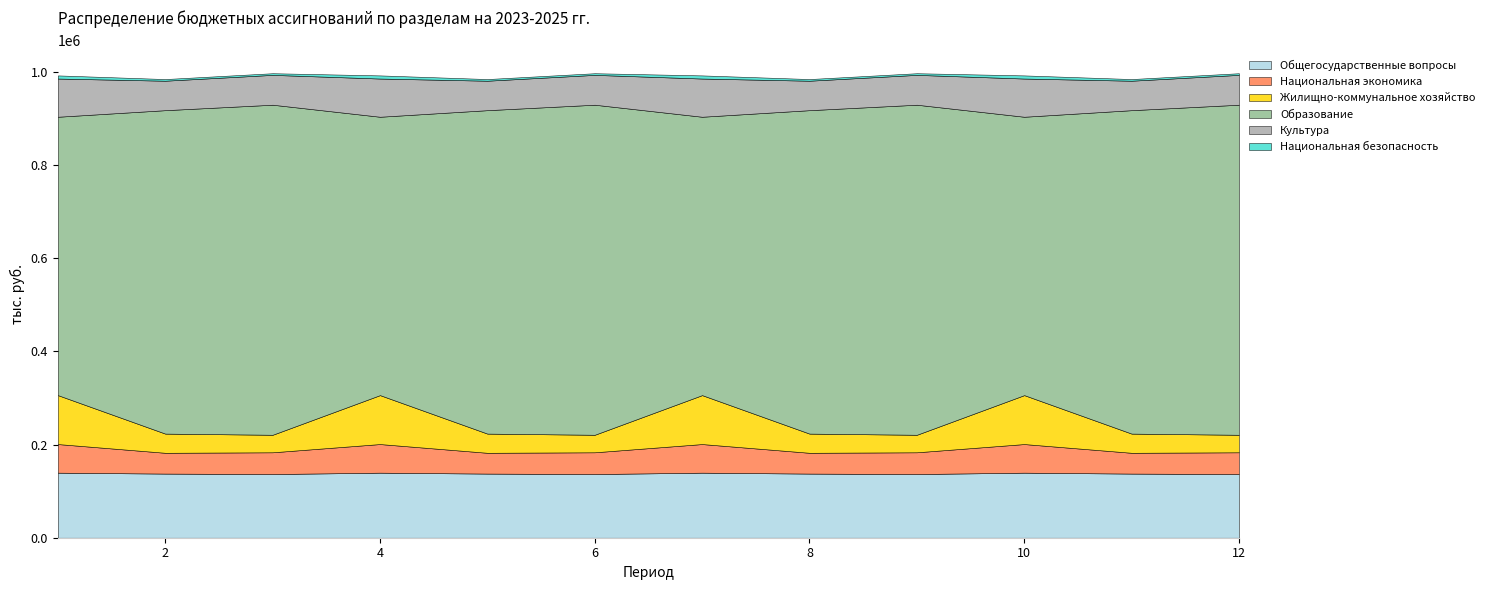

Reading left to right, transcribe all the data shown in this chart.

Общегосударственные вопросы: 1=139646.9	2=137674.9	3=136697.4	4=139646.9	5=137674.9	6=136697.4	7=139646.9	8=137674.9	9=136697.4	10=139646.9	11=137674.9	12=136697.4
Национальная экономика: 1=61455.0	2=44656.5	3=46724.5	4=61455.0	5=44656.5	6=46724.5	7=61455.0	8=44656.5	9=46724.5	10=61455.0	11=44656.5	12=46724.5
Жилищно-коммунальное хозяйство: 1=105039.5	2=41186.7	3=37601.3	4=105039.5	5=41186.7	6=37601.3	7=105039.5	8=41186.7	9=37601.3	10=105039.5	11=41186.7	12=37601.3
Образование: 1=597682.8	2=694427.4	3=708644.3	4=597682.8	5=694427.4	6=708644.3	7=597682.8	8=694427.4	9=708644.3	10=597682.8	11=694427.4	12=708644.3
Культура: 1=82030.7	2=63266.6	3=64081.5	4=82030.7	5=63266.6	6=64081.5	7=82030.7	8=63266.6	9=64081.5	10=82030.7	11=63266.6	12=64081.5
Национальная безопасность: 1=6751.2	2=3551.4	3=3551.4	4=6751.2	5=3551.4	6=3551.4	7=6751.2	8=3551.4	9=3551.4	10=6751.2	11=3551.4	12=3551.4